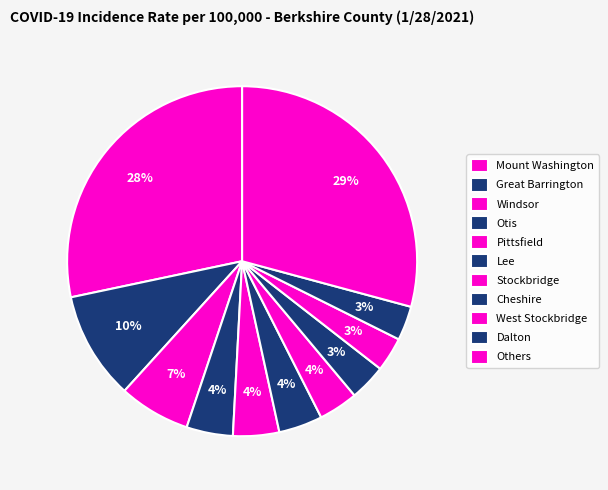

How many segments does this pie chart have?

11